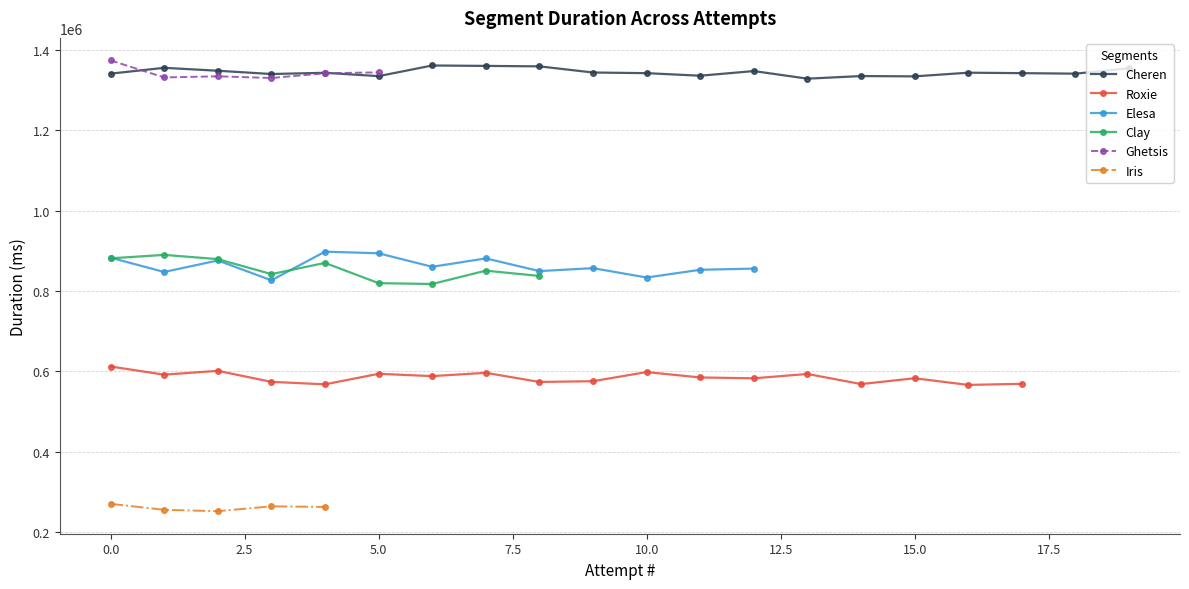

What is the highest value of the Cheren series?

1361903